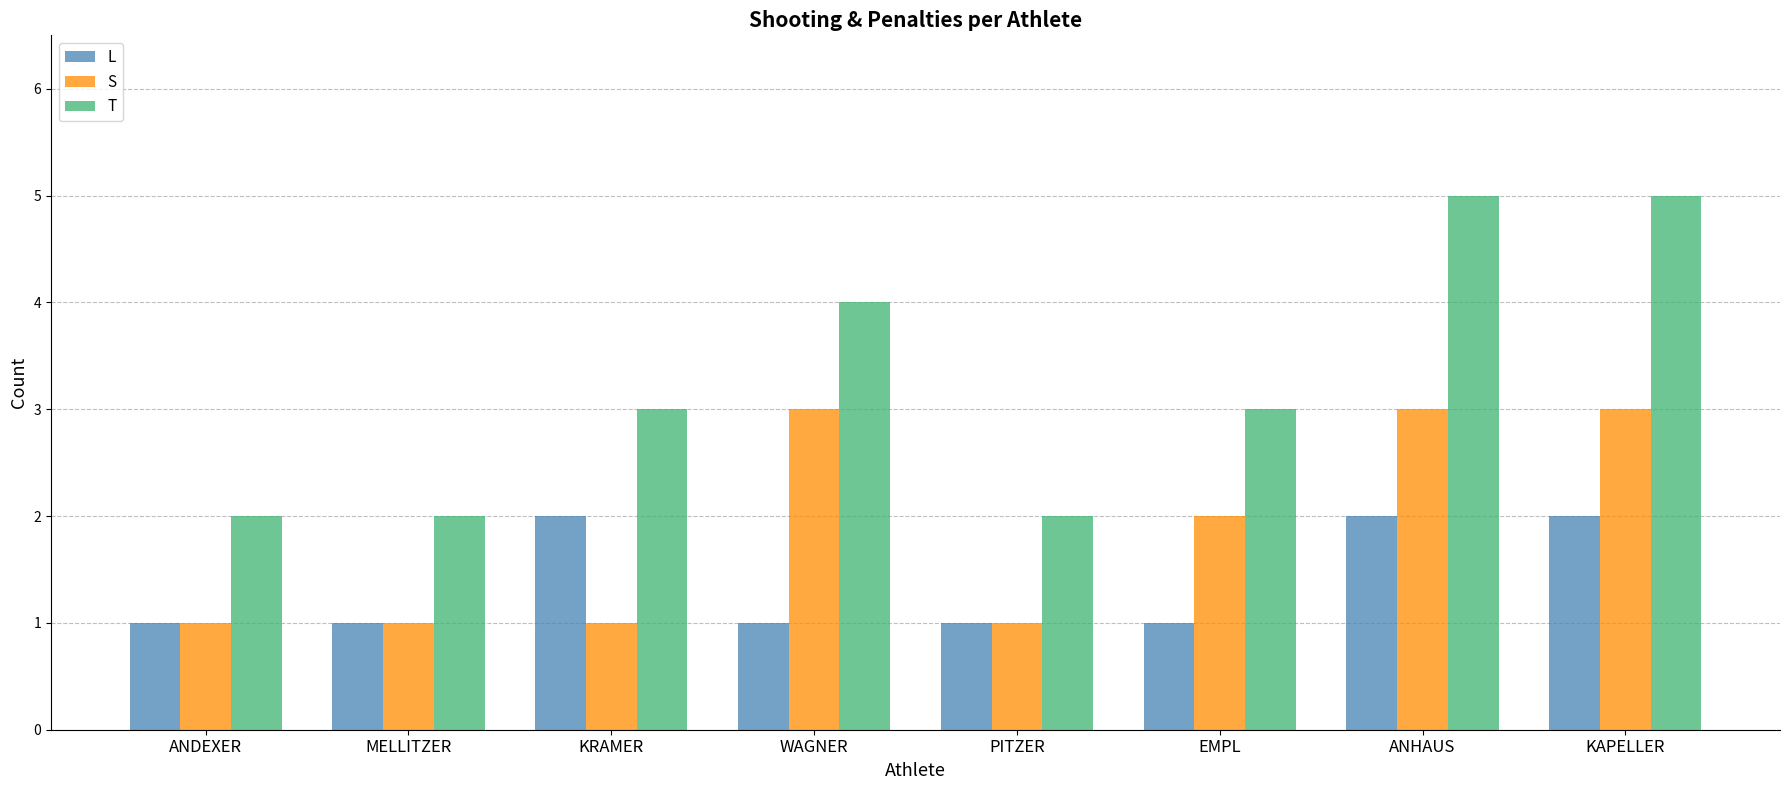

What is the difference between the highest and lowest values at WAGNER?

3